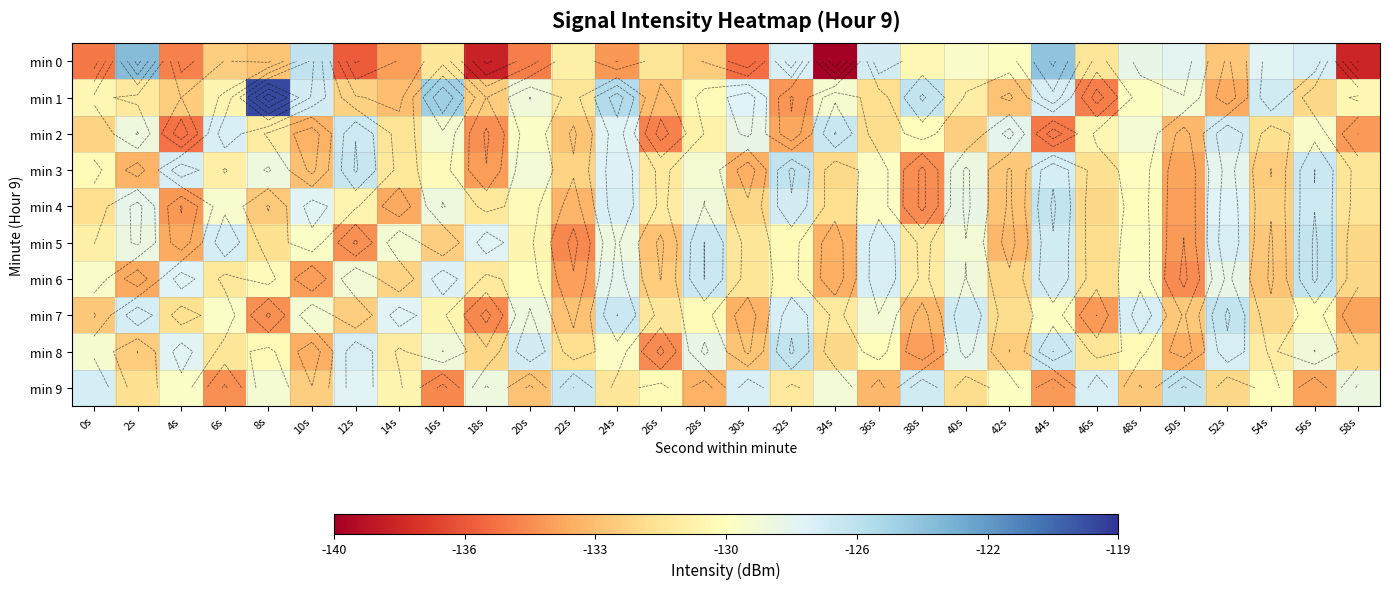

True or false: min 3 has a value of -127.8 at 52s.

True